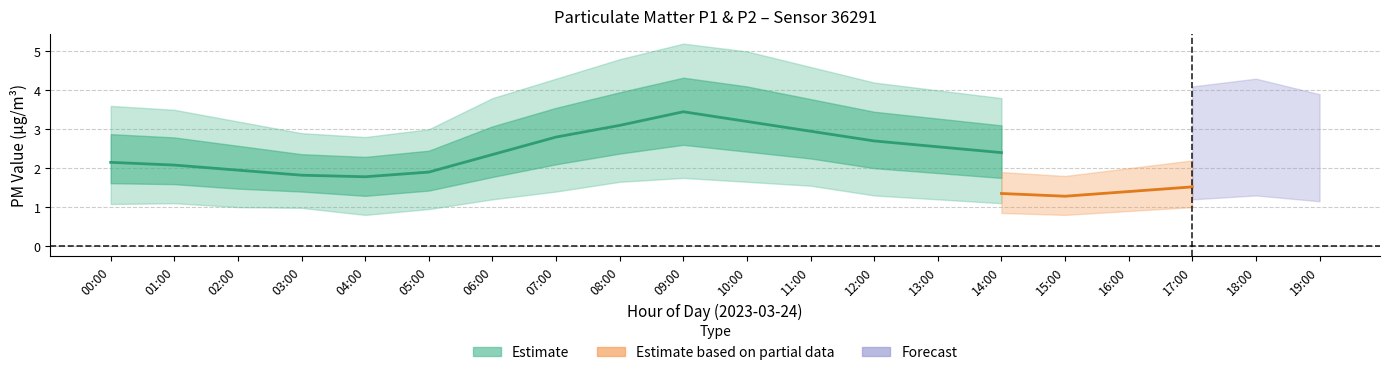

True or false: P1_lower and P2 intersect in this chart.

False